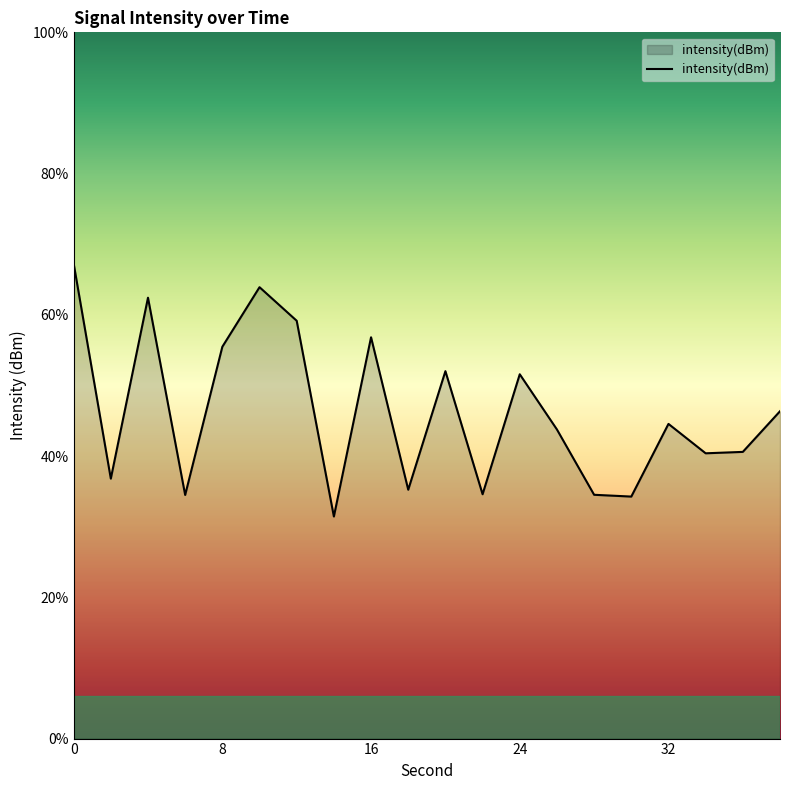

What is the change in value from 0 to 18?

-8.0